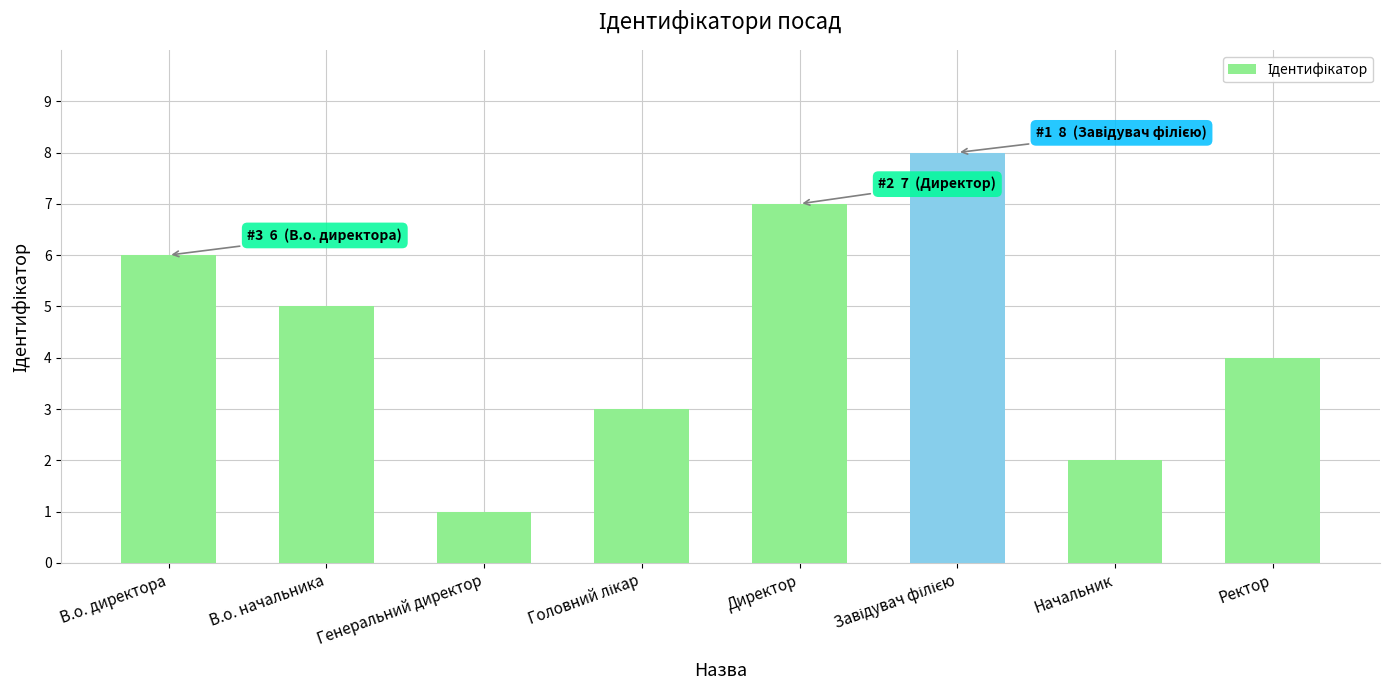

What is the difference between the values at В.о. директора and В.о. начальника?

1